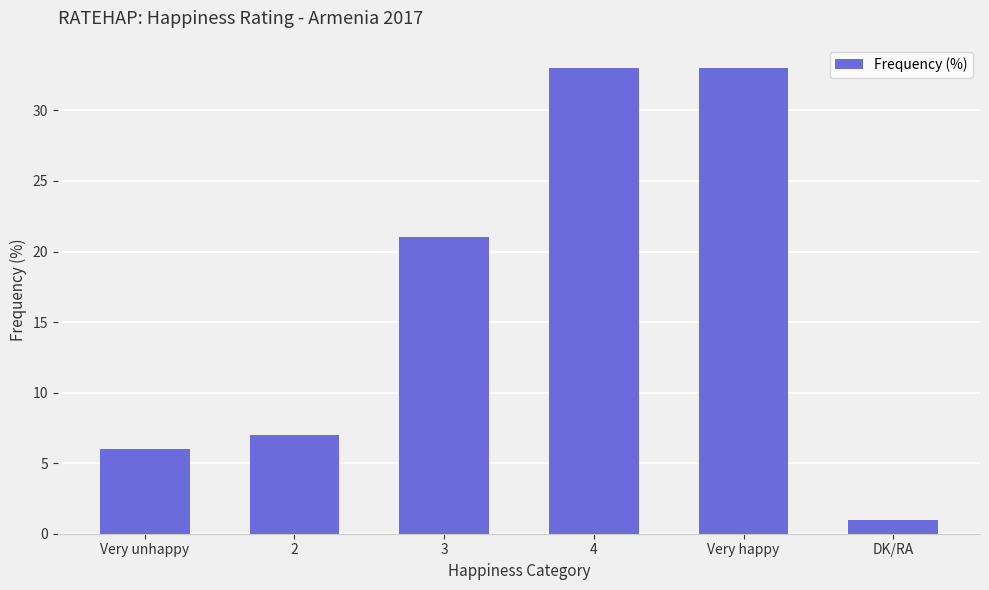

What is the value of the 6th bar from the left?

1